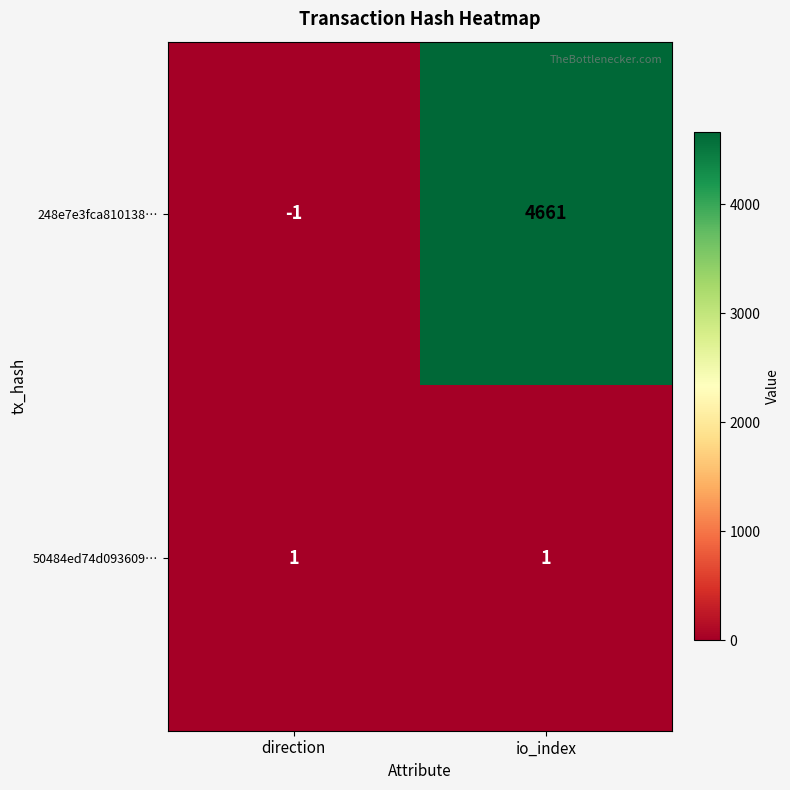

Is the value of 248e7e3fca810138… at direction greater than the value of 50484ed74d093609… at direction?

No